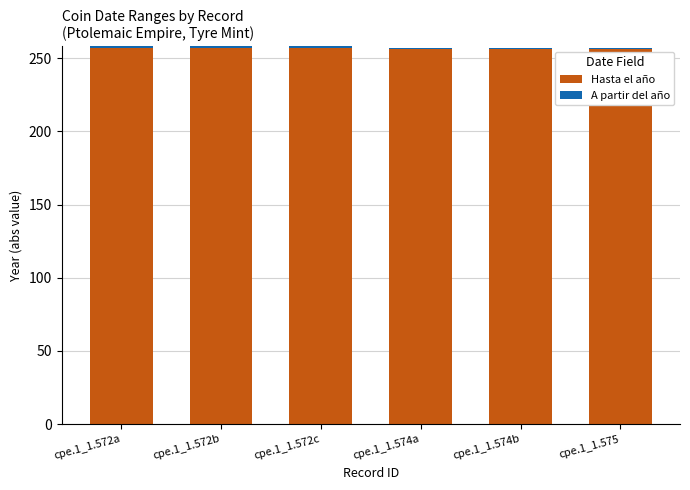

Which series has the widest spread of values?

Hasta el año